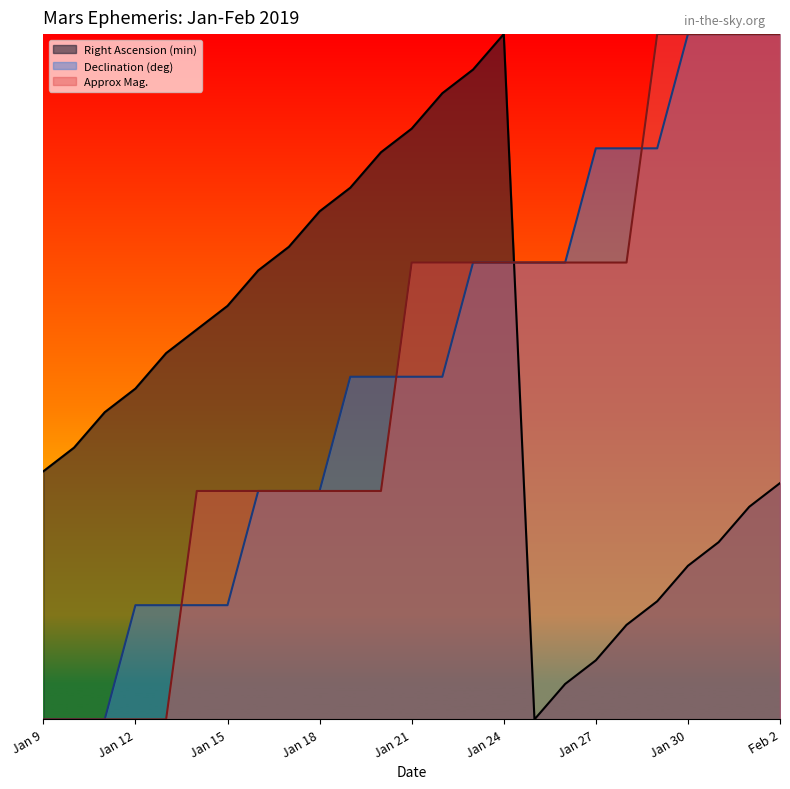

What is the approximate value of Declination (deg) at Jan 22?

5.0